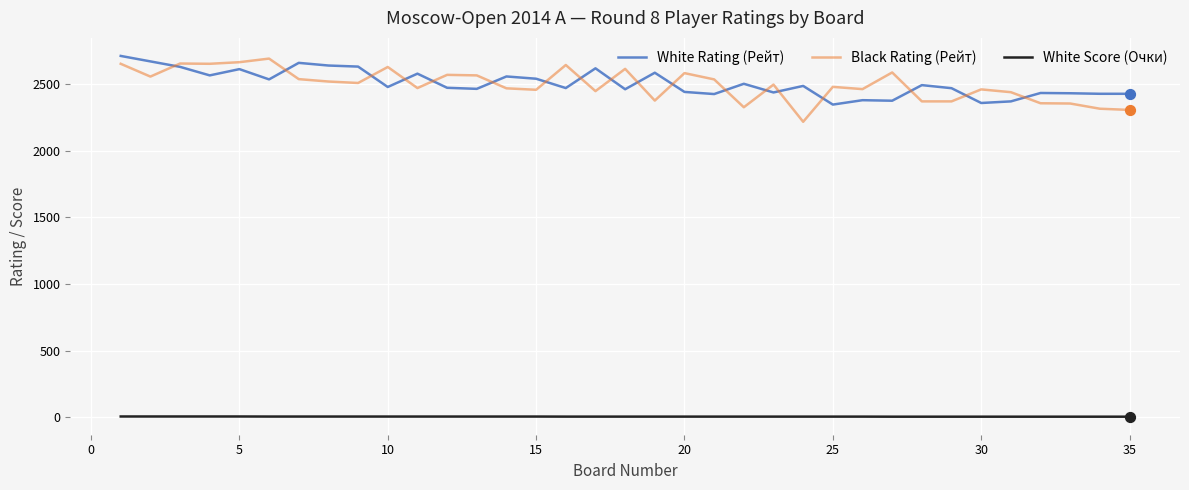

At how many categories does at least one series exceed 1815?

35